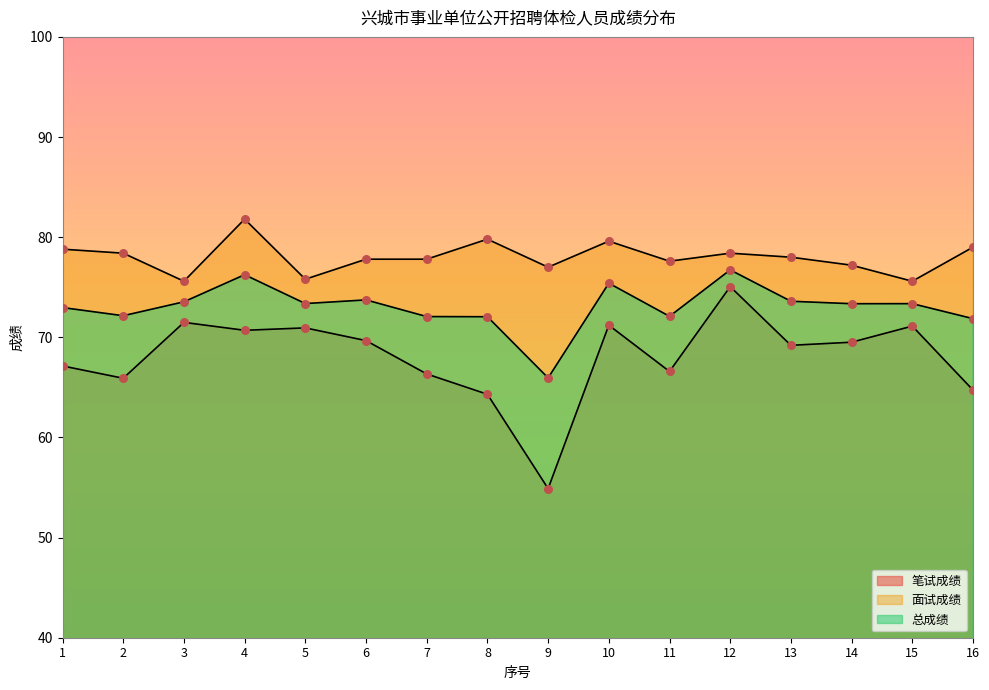

Which series reaches the minimum Y coordinate?

笔试成绩